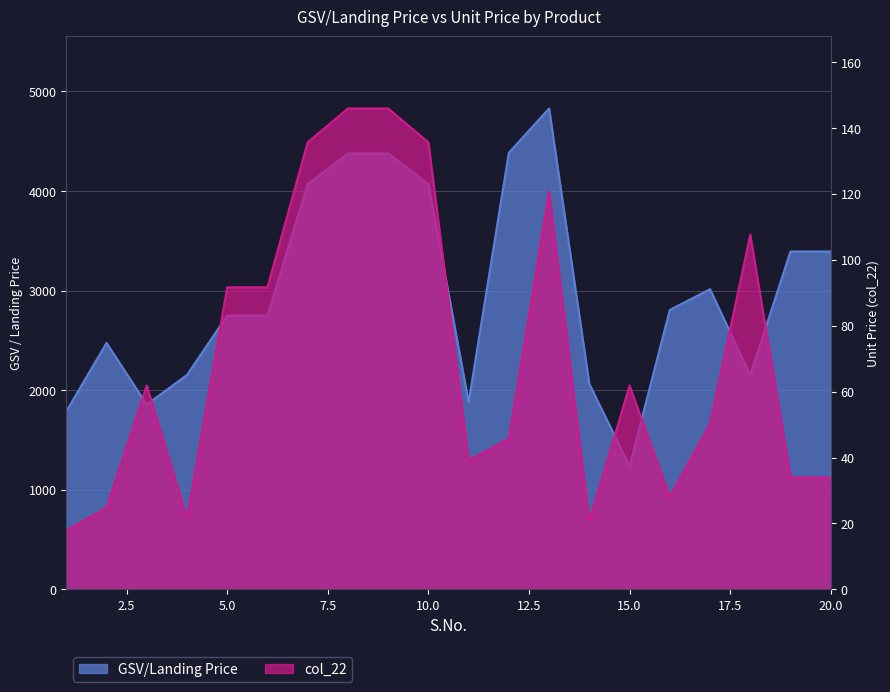

What is the average value of the col_22 series?

70.7